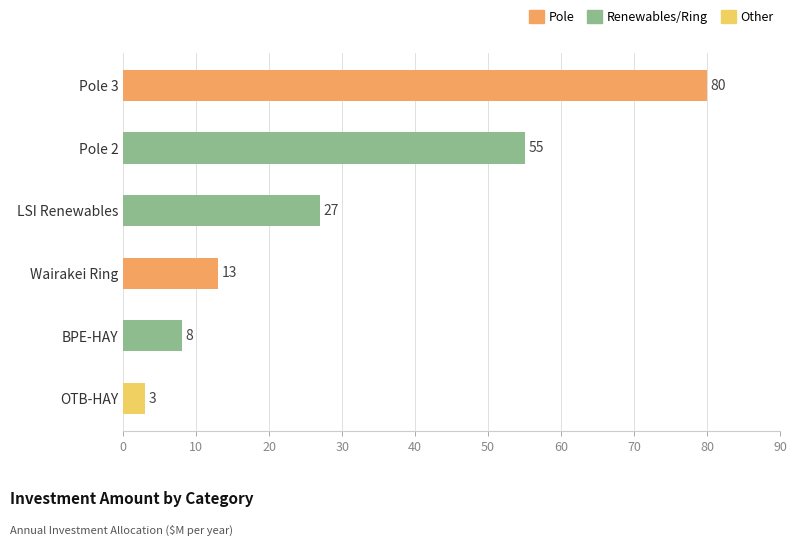

At which label is the value closest to 41?

LSI Renewables